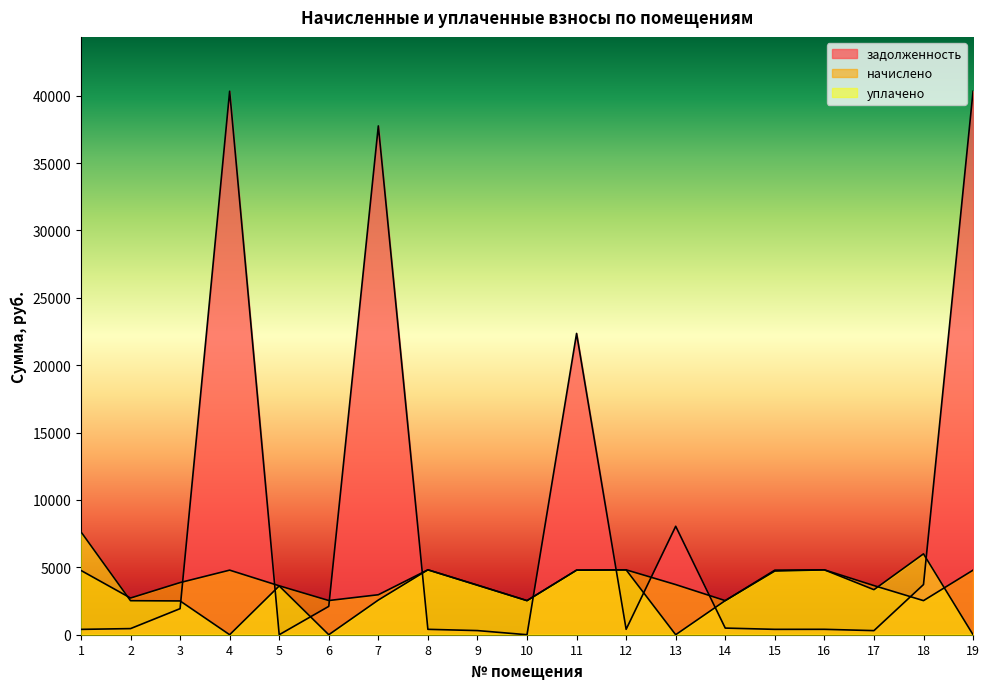

How many interior local peaks does the уплачено series have?

5